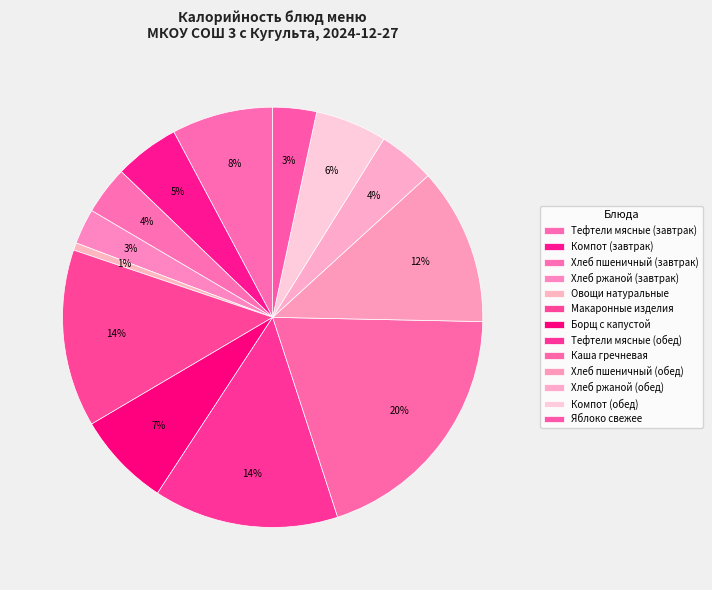

Combined, do Овощи натуральные and Хлеб пшеничный (завтрак) account for over 50%?

No